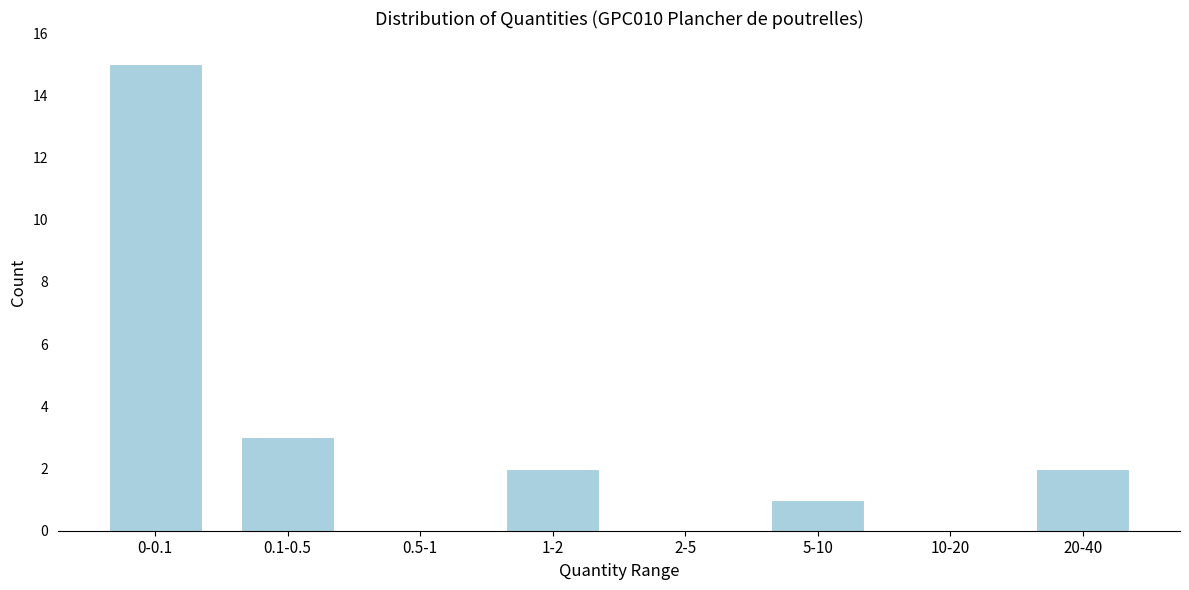

Reading left to right, transcribe all the data shown in this chart.

0-0.1=15	0.1-0.5=3	0.5-1=0	1-2=2	2-5=0	5-10=1	10-20=0	20-40=2